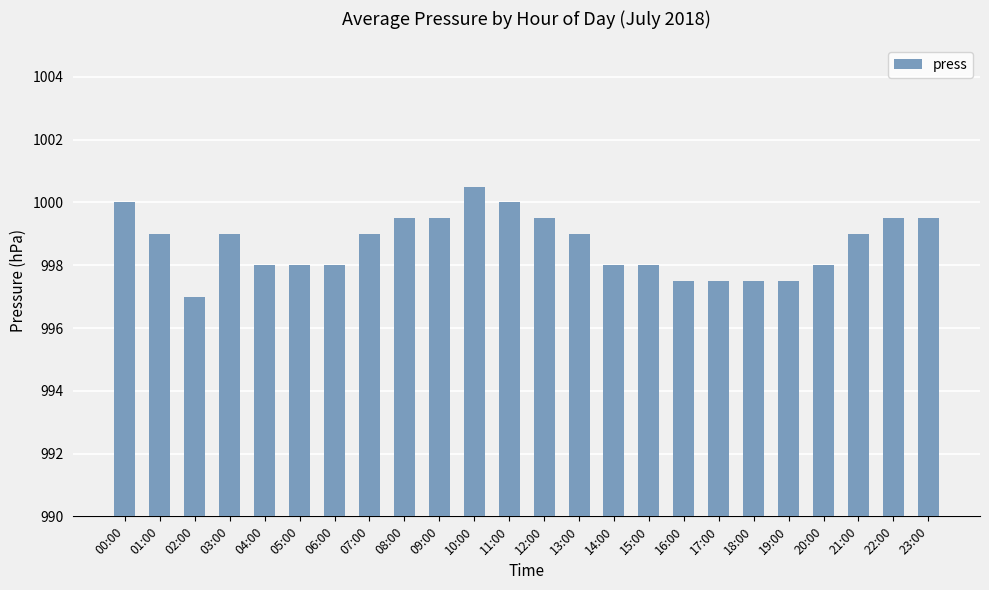

What is the label of the 20th bar from the right?

04:00